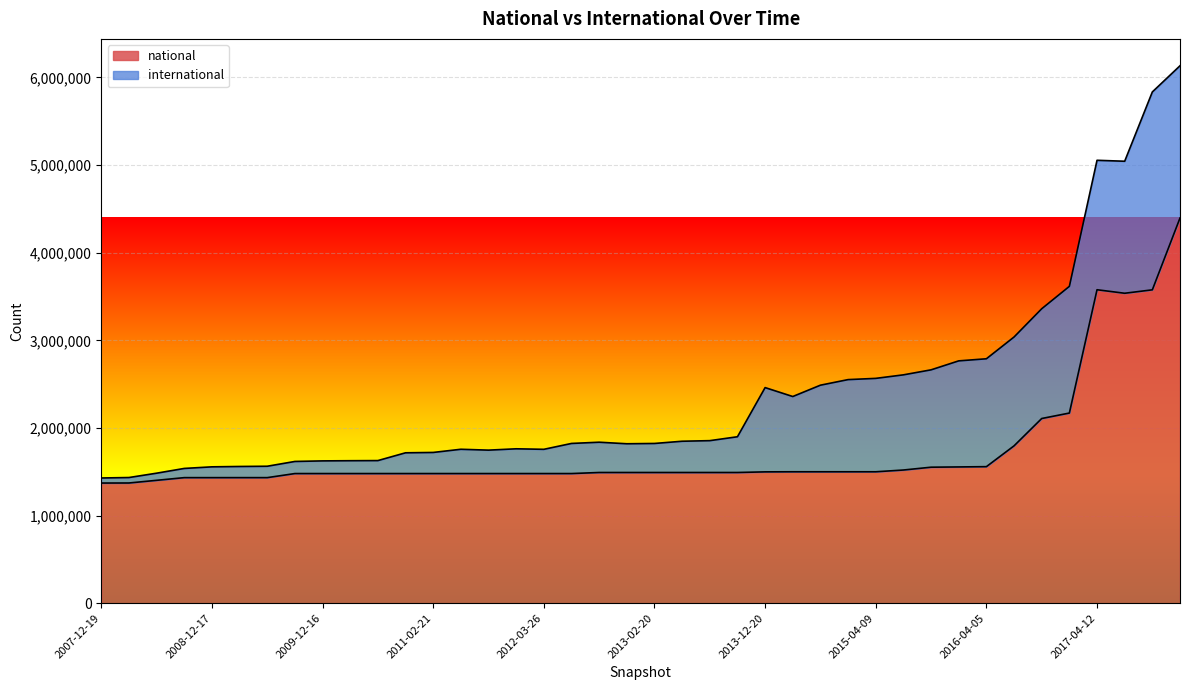

Rank the categories by value from highest to lowest.

2017-12-22, 2017-04-12, 2017-10-12, 2017-07-24, 2016-12-27, 2016-10-07, 2016-07-04, 2016-04-05, 2016-01-04, 2015-10-01, 2015-07-03, 2014-03-28, 2014-09-08, 2015-01-19, 2015-04-09, 2013-12-20, 2012-10-31, 2012-12-11, 2013-02-20, 2013-05-21, 2013-07-09, 2013-09-10, 2009-09-25, 2009-12-16, 2010-04-01, 2010-07-26, 2010-11-17, 2011-02-21, 2011-06-10, 2011-09-05, 2012-01-18, 2012-03-26, 2012-07-13, 2009-04-06, 2009-06-17, 2008-10-10, 2008-12-17, 2008-06-27, 2008-04-01, 2007-12-19